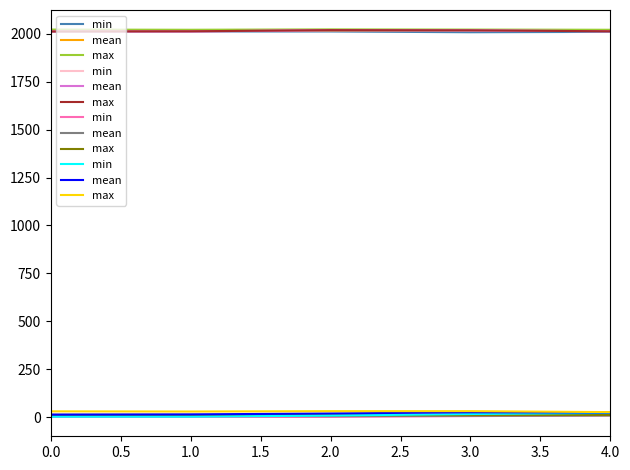

How many data points in min are less than 8?

2